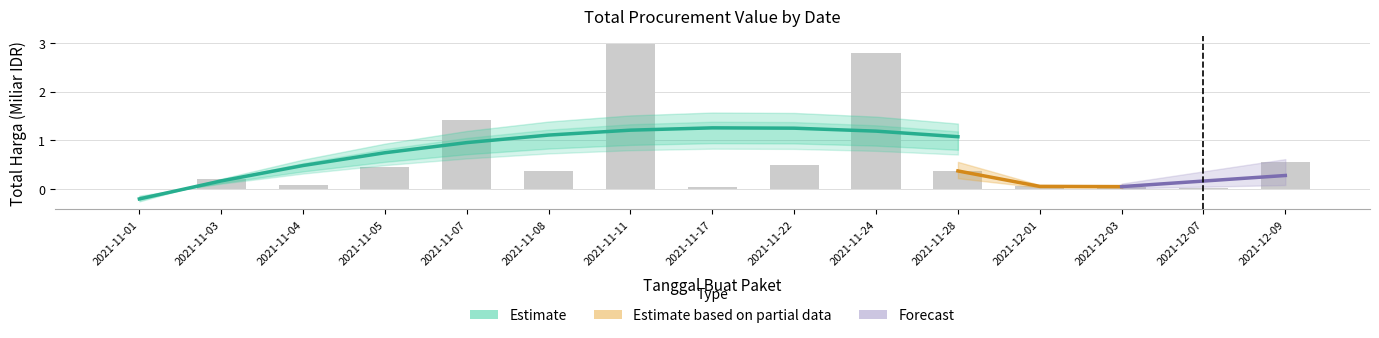

What is the label of the 9th bar from the right?

2021-11-11